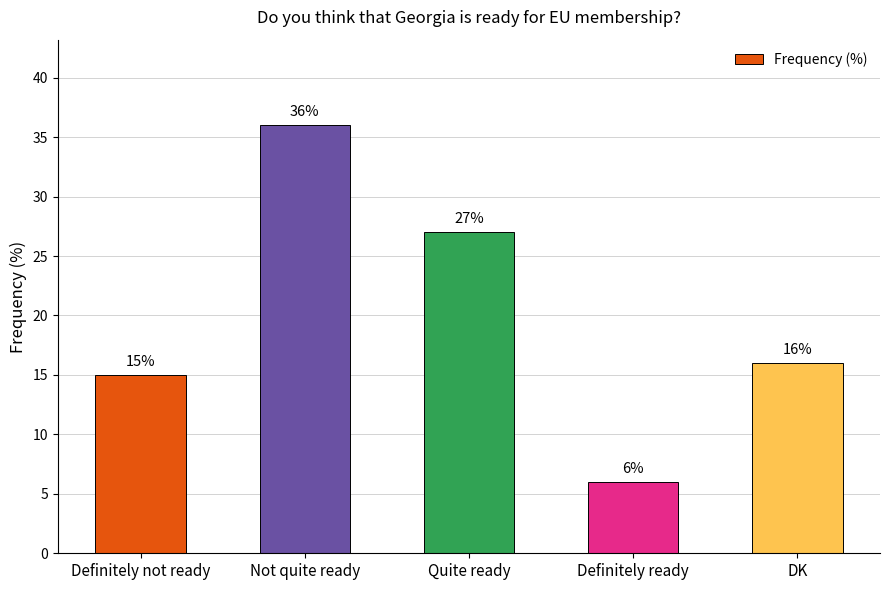

What is the label of the 5th bar from the left?

DK